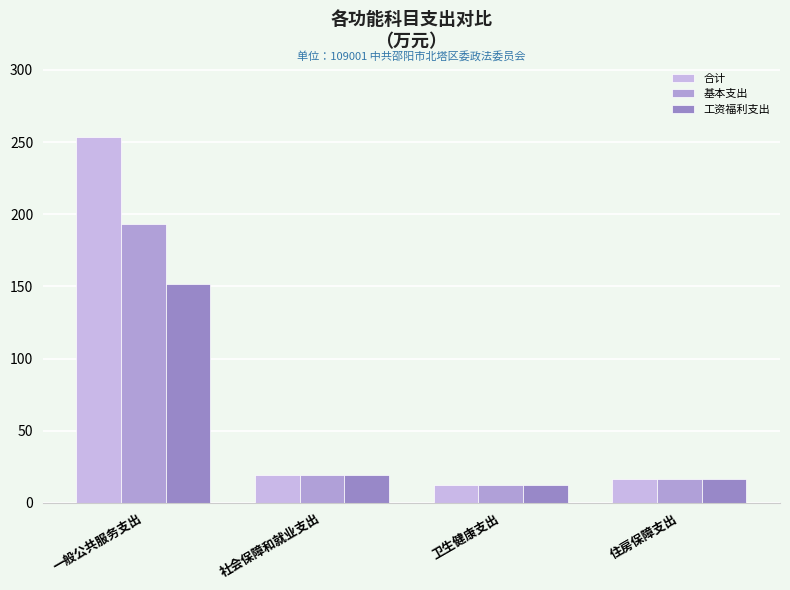

What position from the left is 卫生健康支出?

3